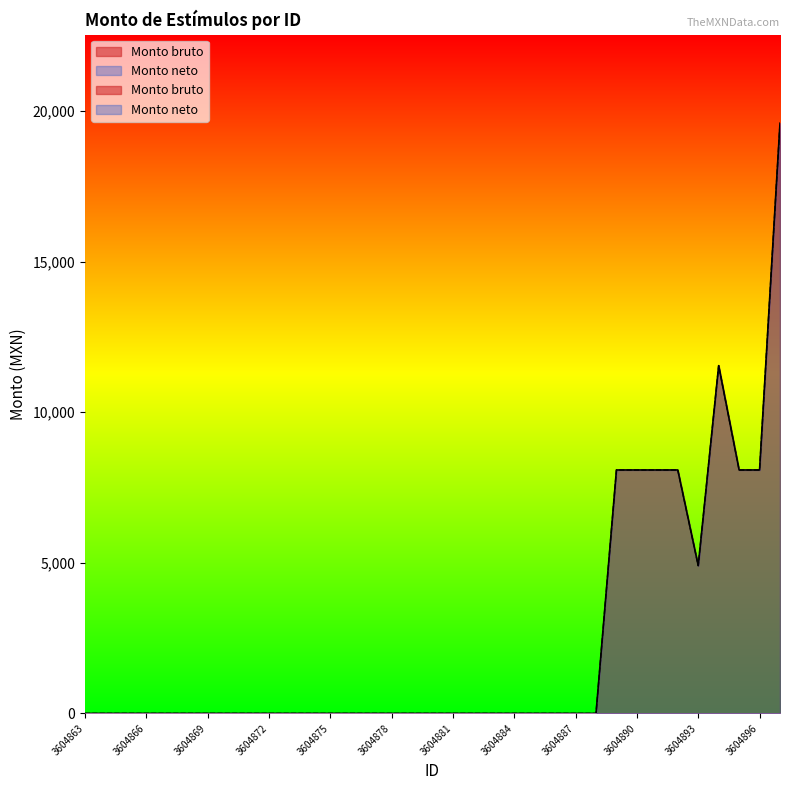

What are all the series names shown in the legend?

Monto bruto, Monto neto